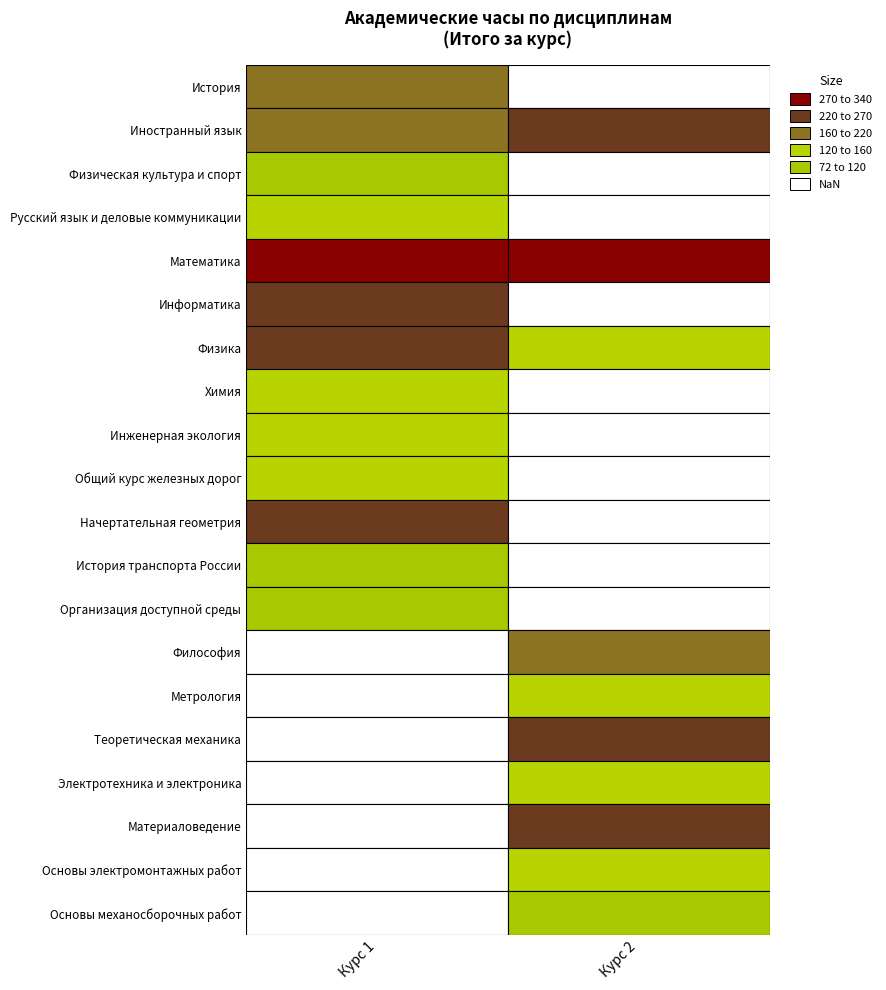

Is the value of Метрология at Иностранный язык greater than the value of История транспорта России at История?

Yes